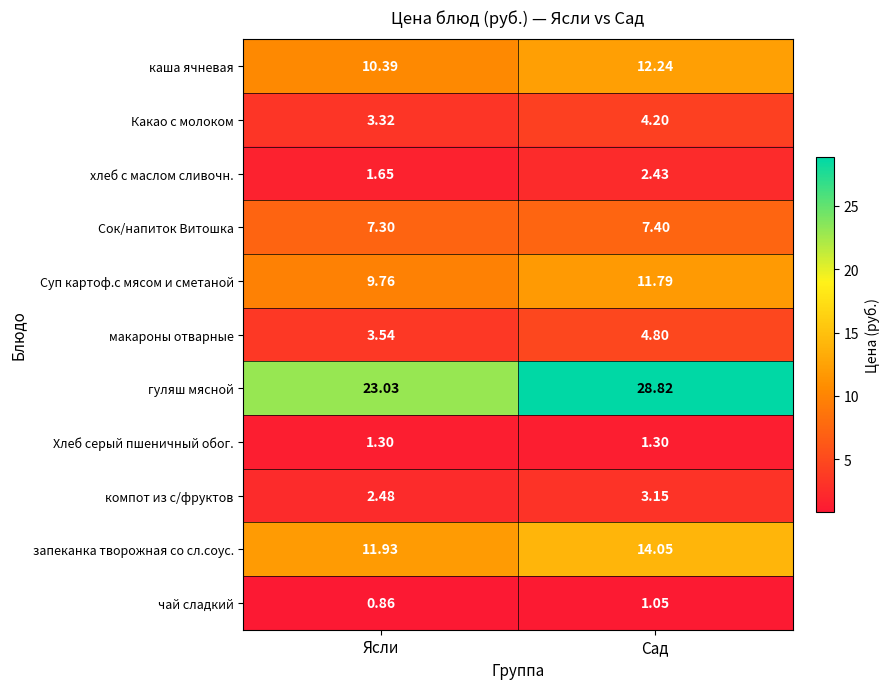

Where is хлеб с маслом сливочн. nearest to the value 2?

Ясли